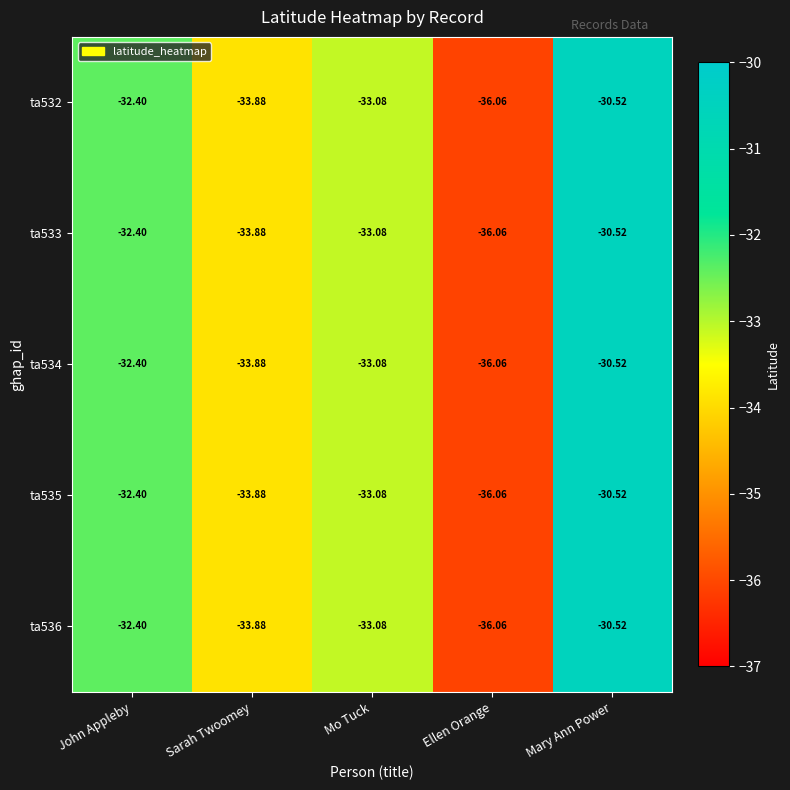

Where does the ta533 series first go above -33?

John Appleby